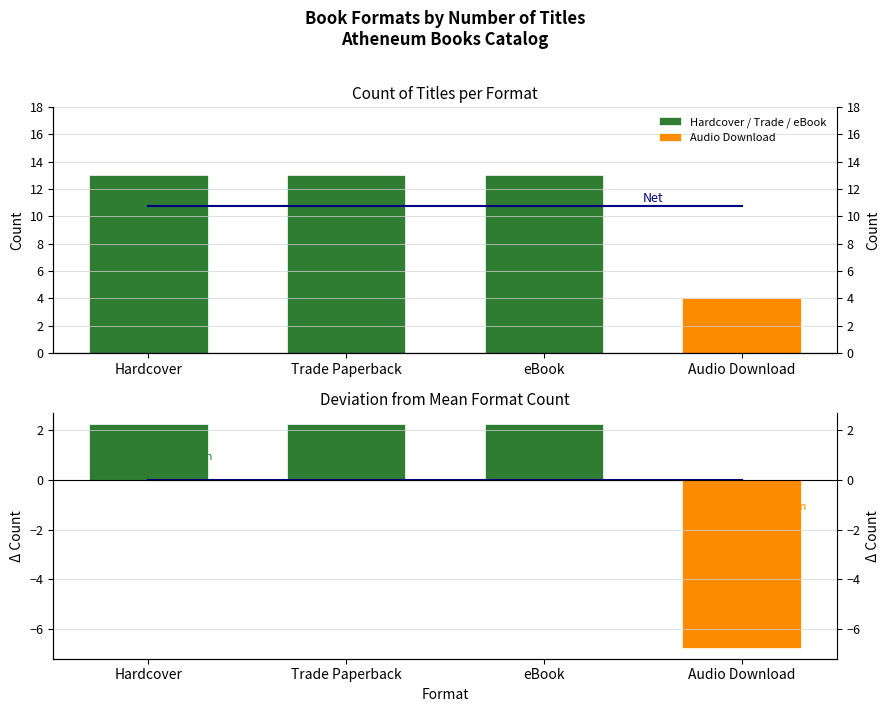

How many categories are shown in the chart?

4